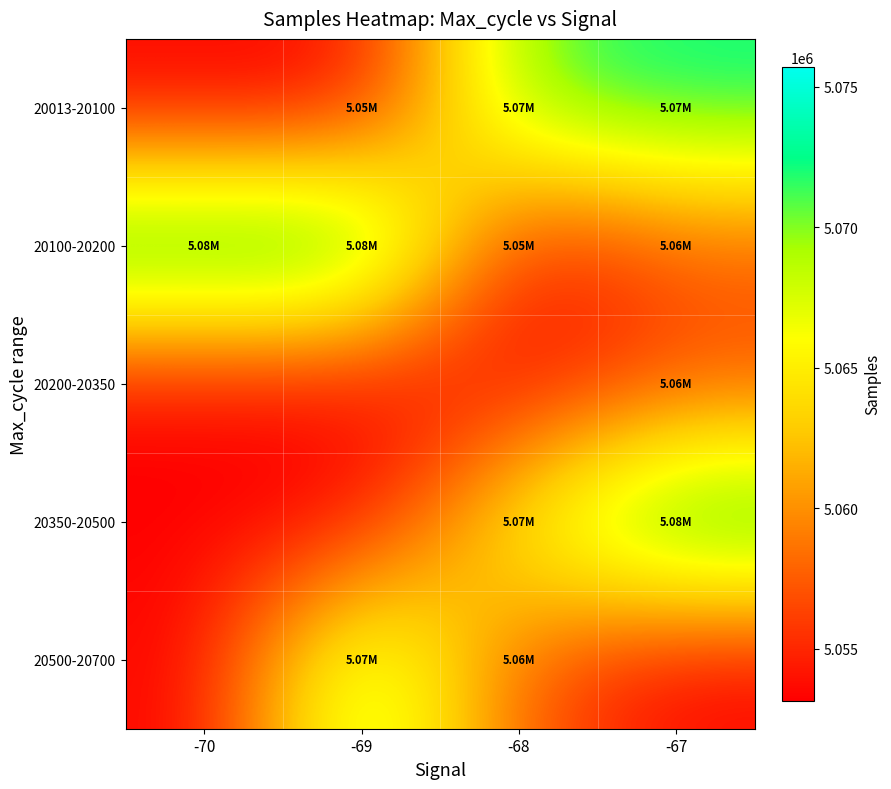

Reading right to left, extract all data points from this chart.

20013-20100: -67=5072496.8	-68=5071116.9	-69=5053155.0	-70=5053155.0
20100-20200: -67=5057535.0	-68=5053480.5	-69=5075698.0	-70=5075608.0
20200-20350: -67=5056841.0	-68=5053155.0	-69=5053155.0	-70=5053155.0
20350-20500: -67=5075217.7	-68=5066669.0	-69=5053155.0	-70=5053155.0
20500-20700: -67=5053155.0	-68=5057214.0	-69=5071462.0	-70=5053155.0